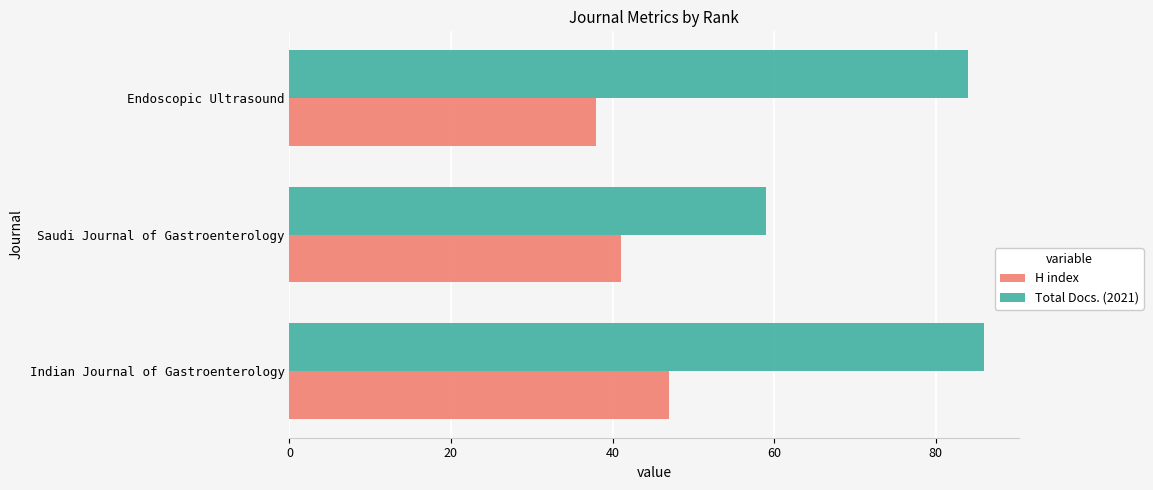

Is it true that Total Docs. (2021) equals 84 at Endoscopic Ultrasound?

True